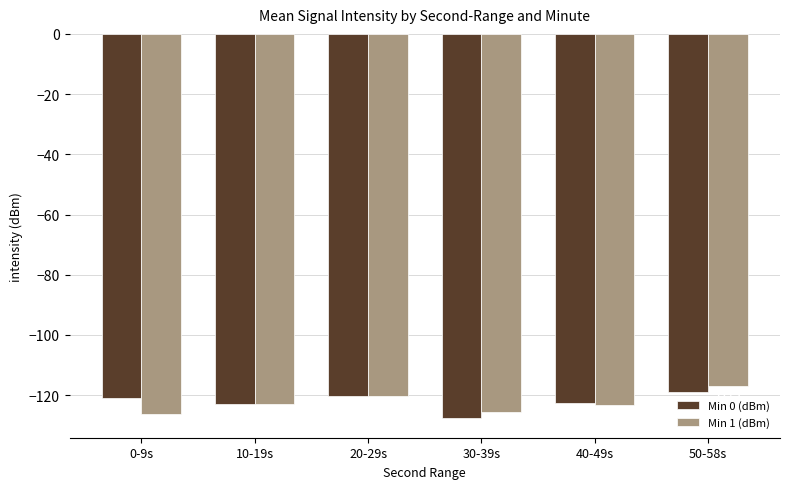

Where is Min 1 (dBm) nearest to the value -121?

20-29s